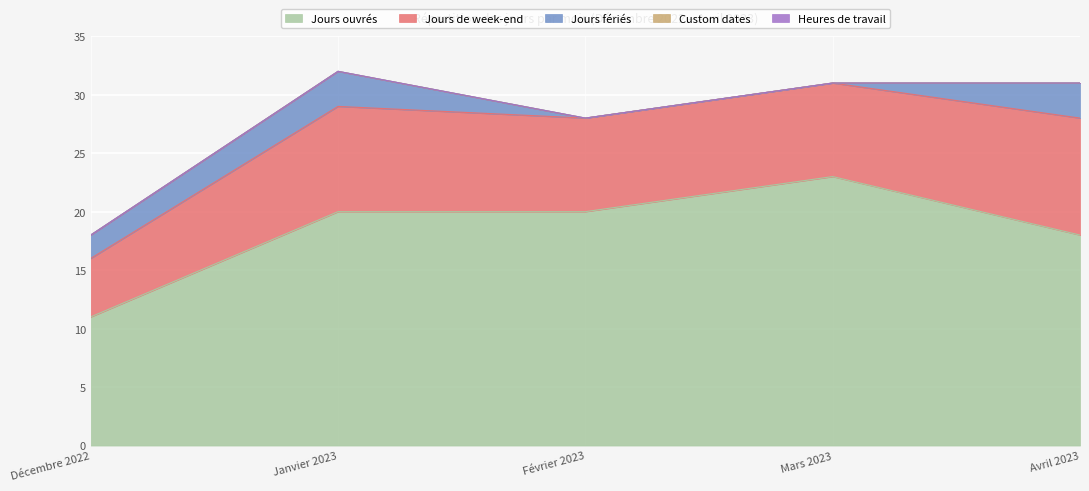

What is the sum of the Jours ouvrés values at Décembre 2022 and Mars 2023?

34